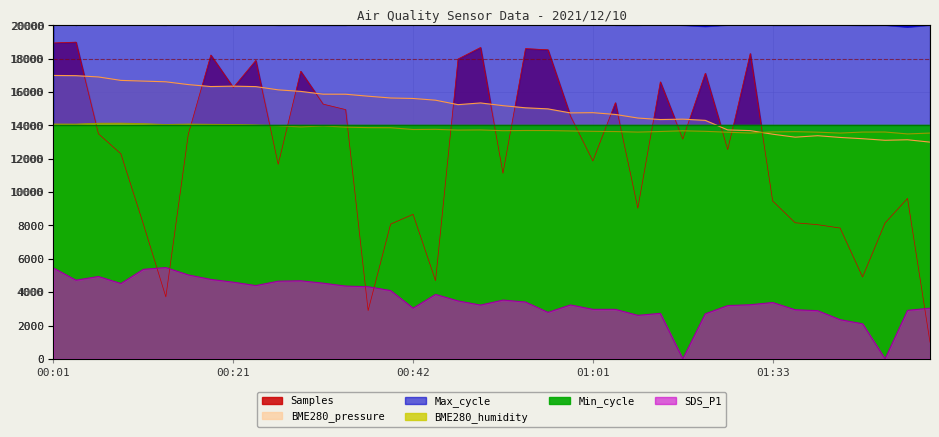

What is the difference between the Samples values at 00:24 and 00:39?

9818.8